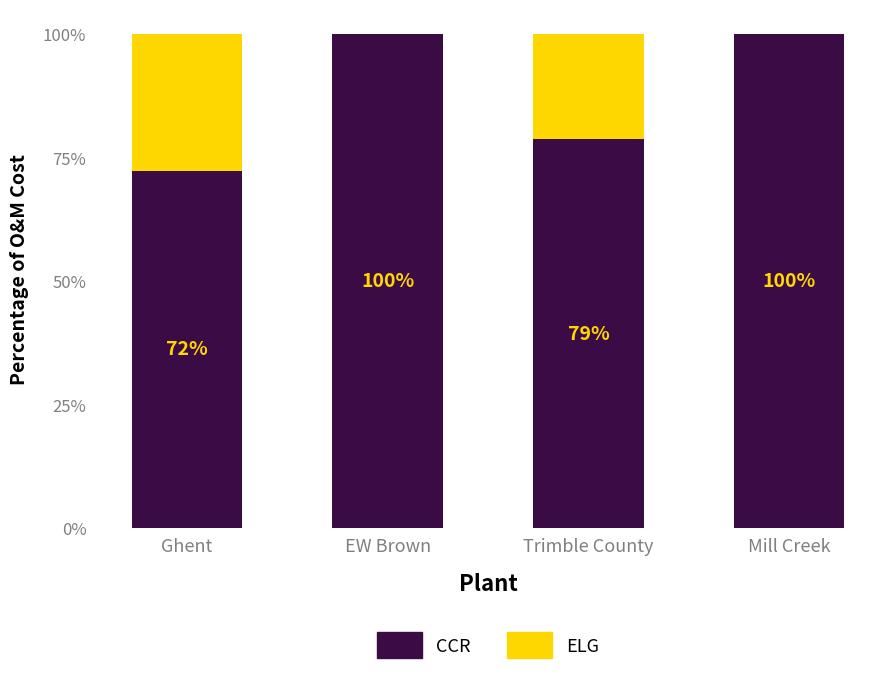

What is the total value across all series at Trimble County?

100.0